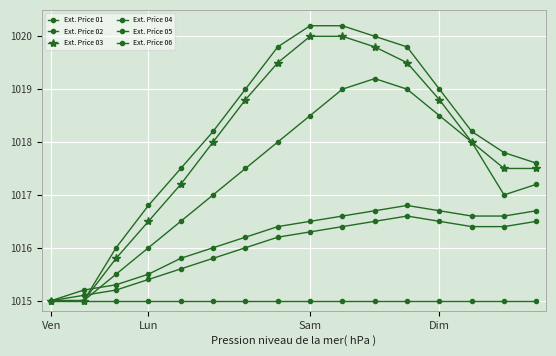

Does the chart have visible grid lines?

Yes